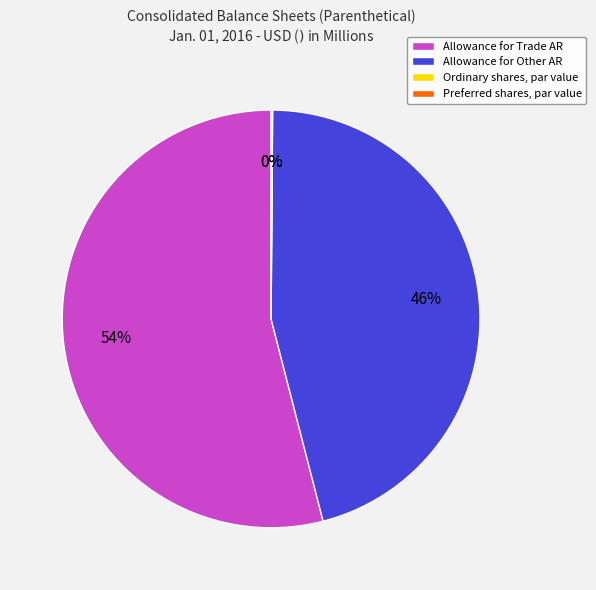

Between Allowance for Other AR and Allowance for Trade AR, which is larger?

Allowance for Trade AR